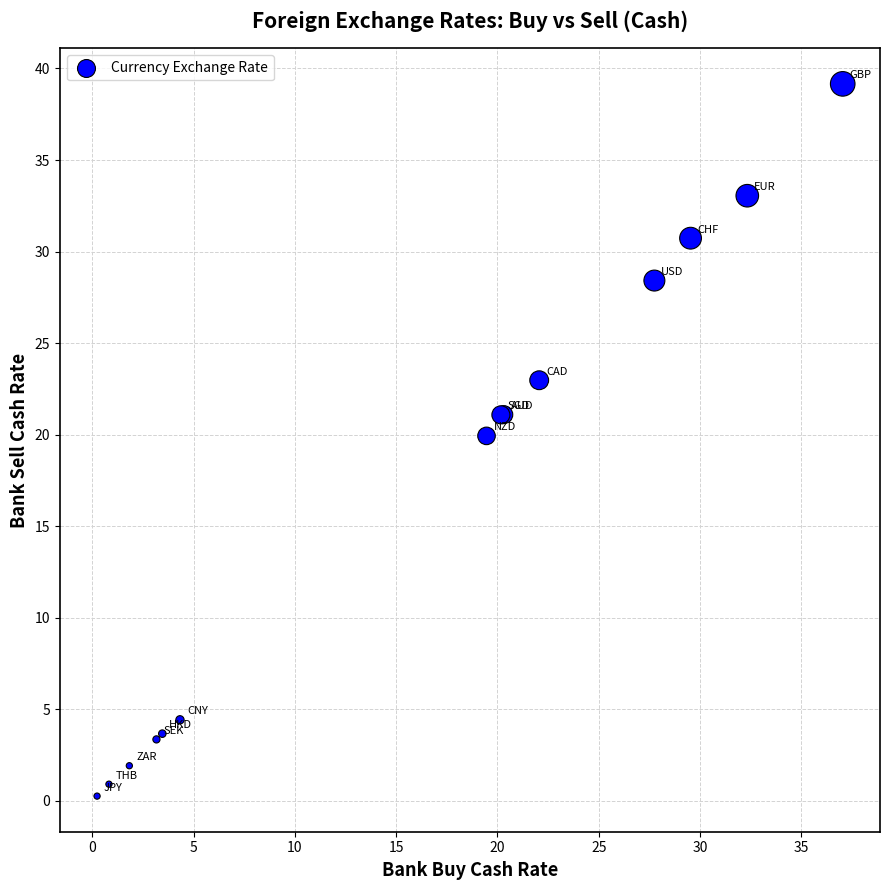

What Y value in the scatter plot is closest to 19?

19.9